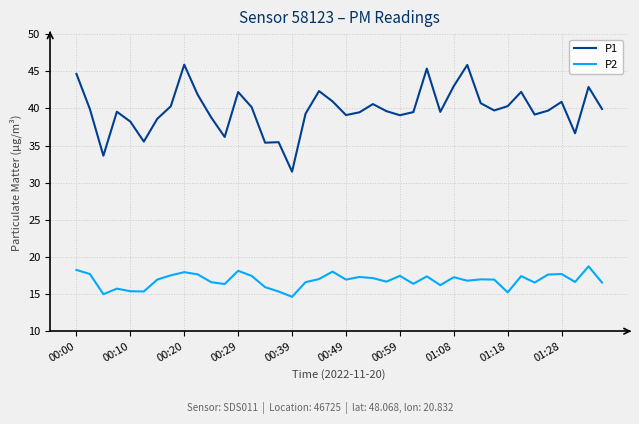

What is the greatest value displayed?

45.9